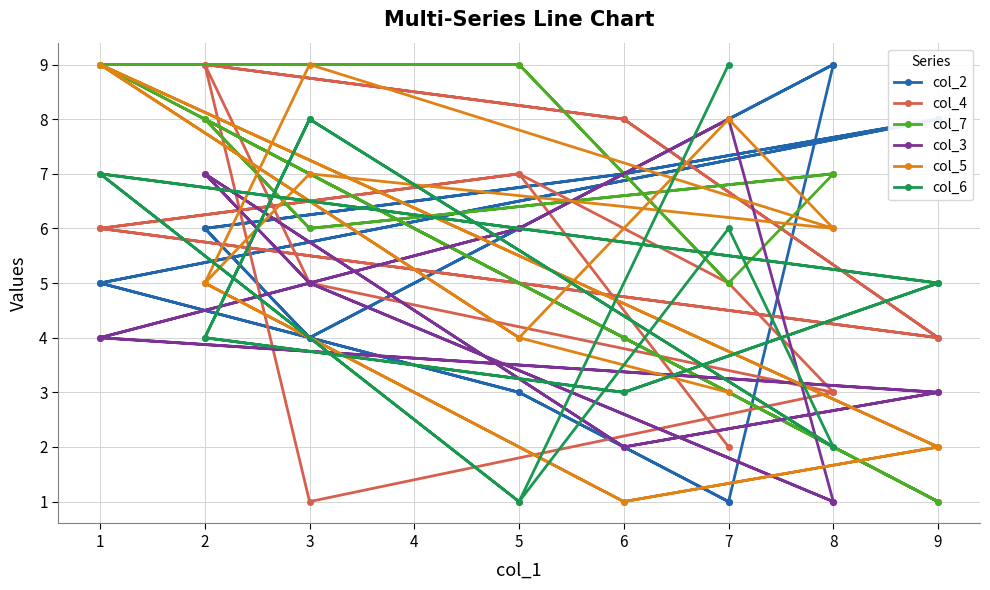

Where does the col_6 series first go above 5?

3